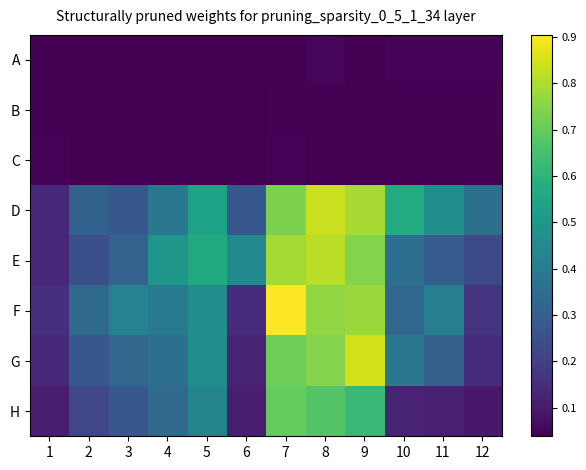

Reading left to right, list all the values displayed in this chart.

A: 1=0.0	2=0.0	3=0.0	4=0.0	5=0.0	6=0.0	7=0.0	8=0.1	9=0.0	10=0.0	11=0.0	12=0.0
B: 1=0.0	2=0.0	3=0.0	4=0.0	5=0.0	6=0.0	7=0.0	8=0.0	9=0.0	10=0.0	11=0.0	12=0.0
C: 1=0.0	2=0.0	3=0.0	4=0.0	5=0.0	6=0.0	7=0.0	8=0.0	9=0.0	10=0.0	11=0.0	12=0.0
D: 1=0.1	2=0.3	3=0.3	4=0.4	5=0.5	6=0.3	7=0.7	8=0.8	9=0.8	10=0.6	11=0.5	12=0.4
E: 1=0.1	2=0.2	3=0.3	4=0.5	5=0.6	6=0.4	7=0.8	8=0.8	9=0.7	10=0.4	11=0.3	12=0.2
F: 1=0.2	2=0.3	3=0.4	4=0.4	5=0.5	6=0.1	7=0.9	8=0.8	9=0.8	10=0.3	11=0.4	12=0.2
G: 1=0.1	2=0.3	3=0.3	4=0.4	5=0.5	6=0.1	7=0.7	8=0.7	9=0.8	10=0.4	11=0.3	12=0.2
H: 1=0.1	2=0.2	3=0.3	4=0.3	5=0.4	6=0.1	7=0.7	8=0.7	9=0.6	10=0.1	11=0.1	12=0.1